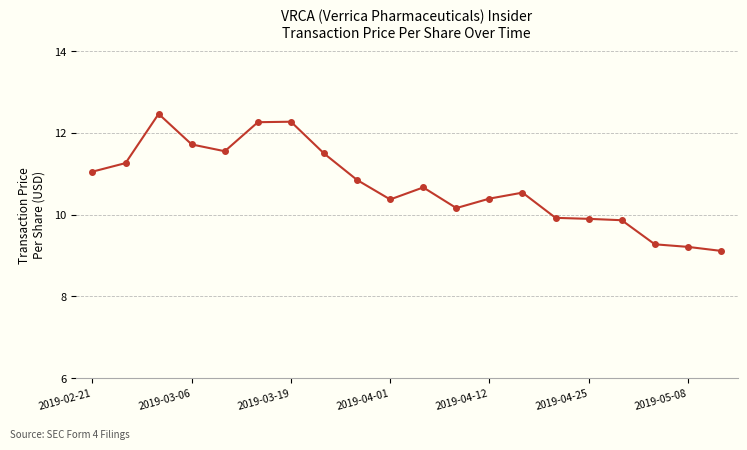

How many lines are shown in the chart?

1